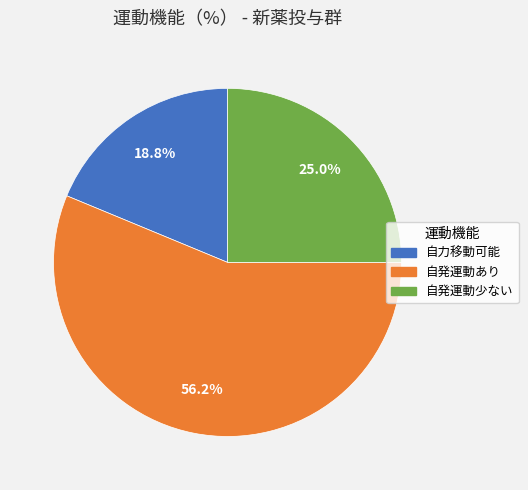

The 自力移動可能 slice represents 11% of the pie. True or false?

False